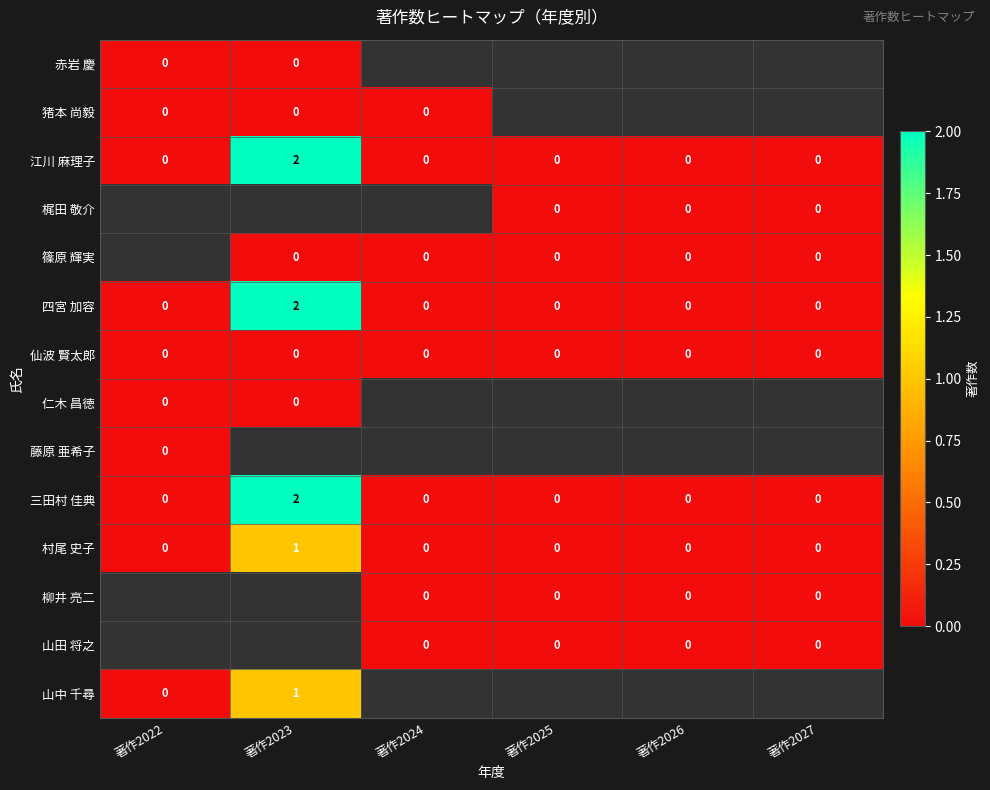

The 仙波 賢太郎 series shows 0 at 著作2026. True or false?

True